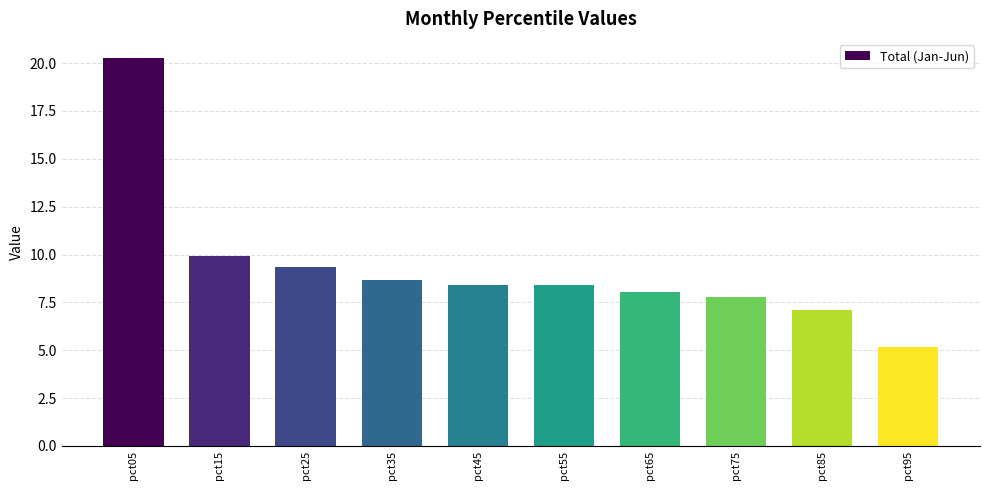

What is the sum of the values at pct65 and pct95?

13.2